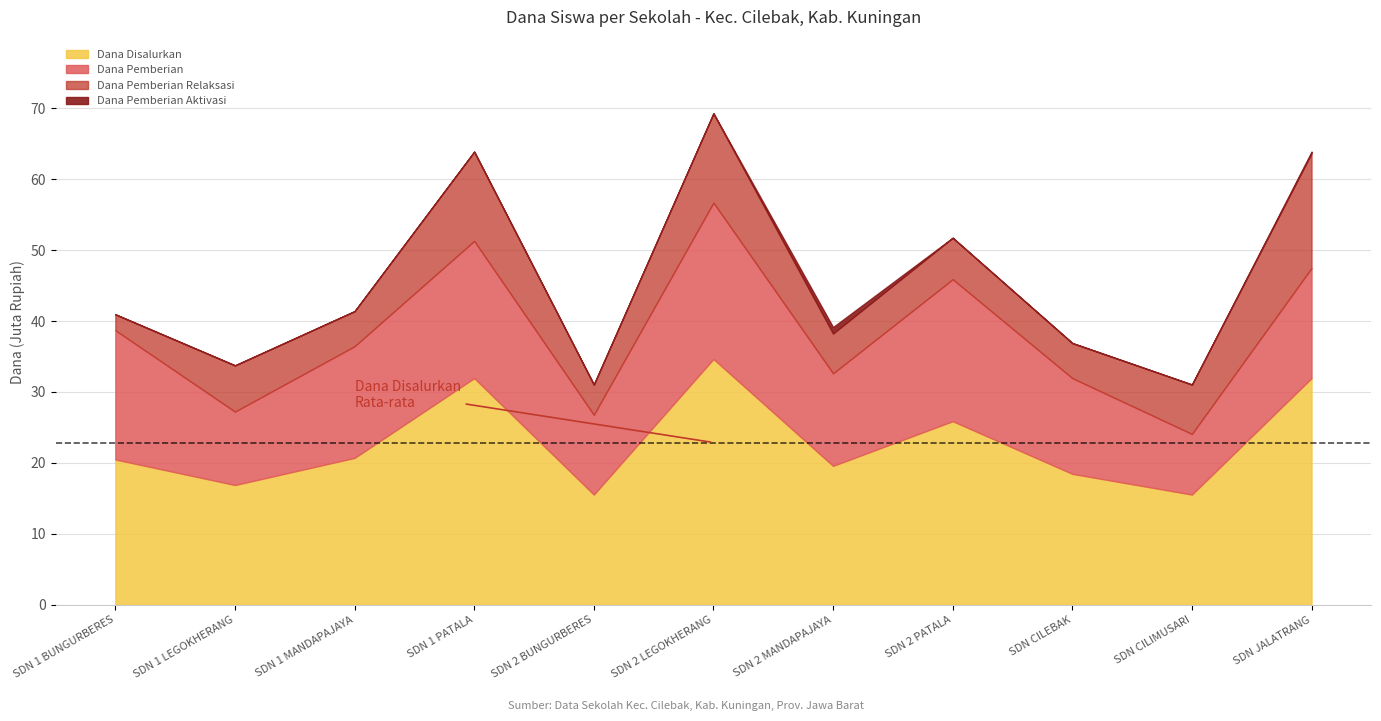

Where is Dana Disalurkan nearest to the value 25?

SDN 2 PATALA